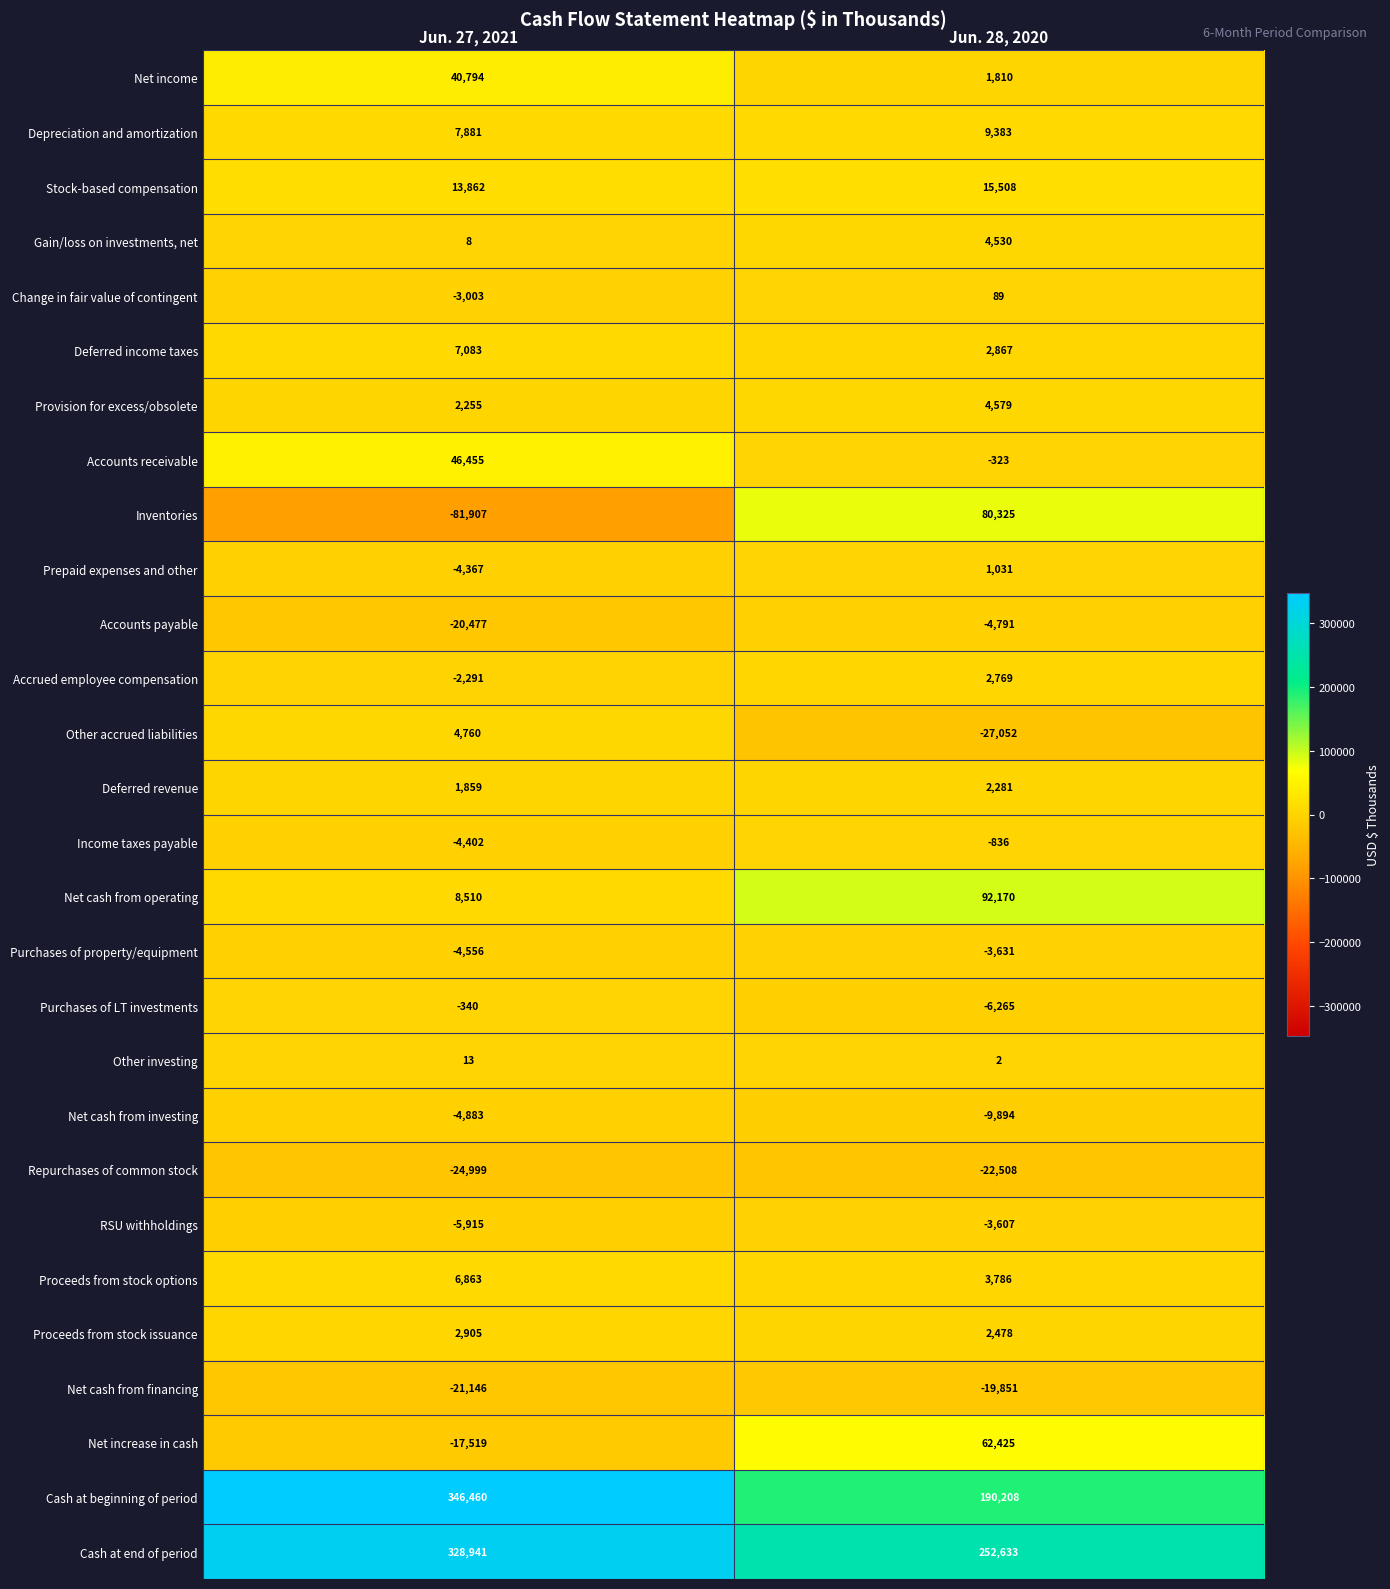

How many data points does each series have?

2